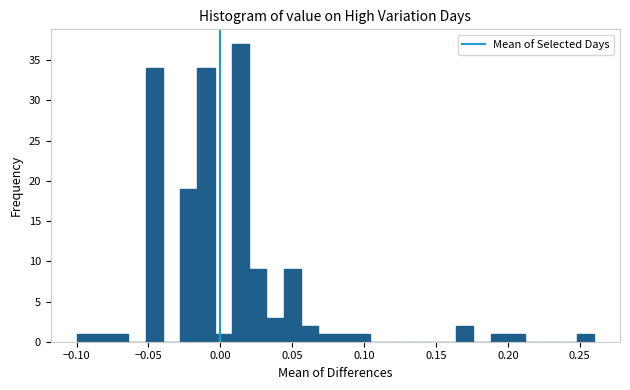

Read against the x-axis, roughly where is the centre of the tallest bar?

0.015